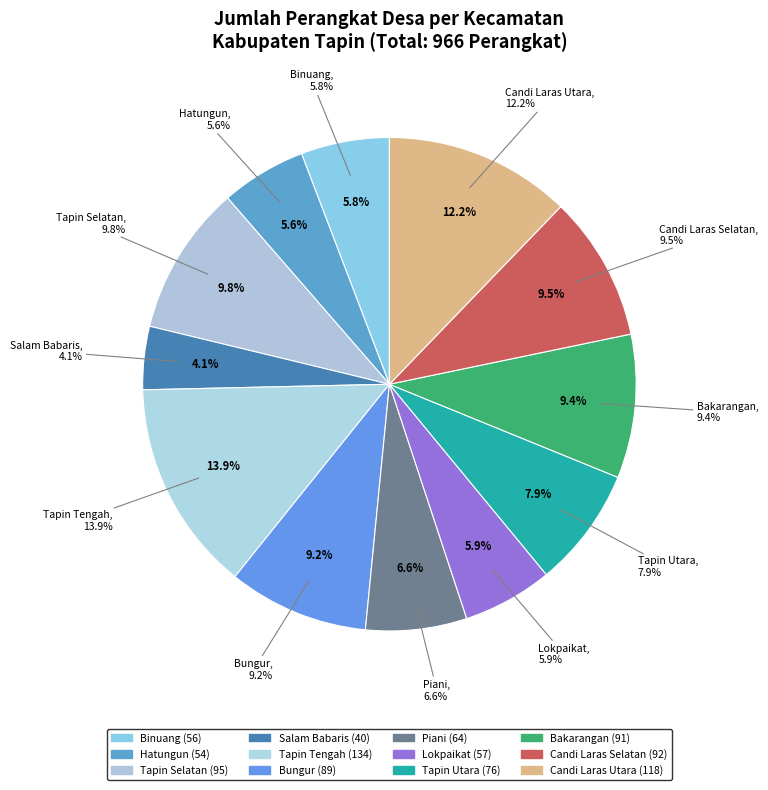

Approximately how many times larger is the value at Binuang compared to Candi Laras Selatan?

0.6